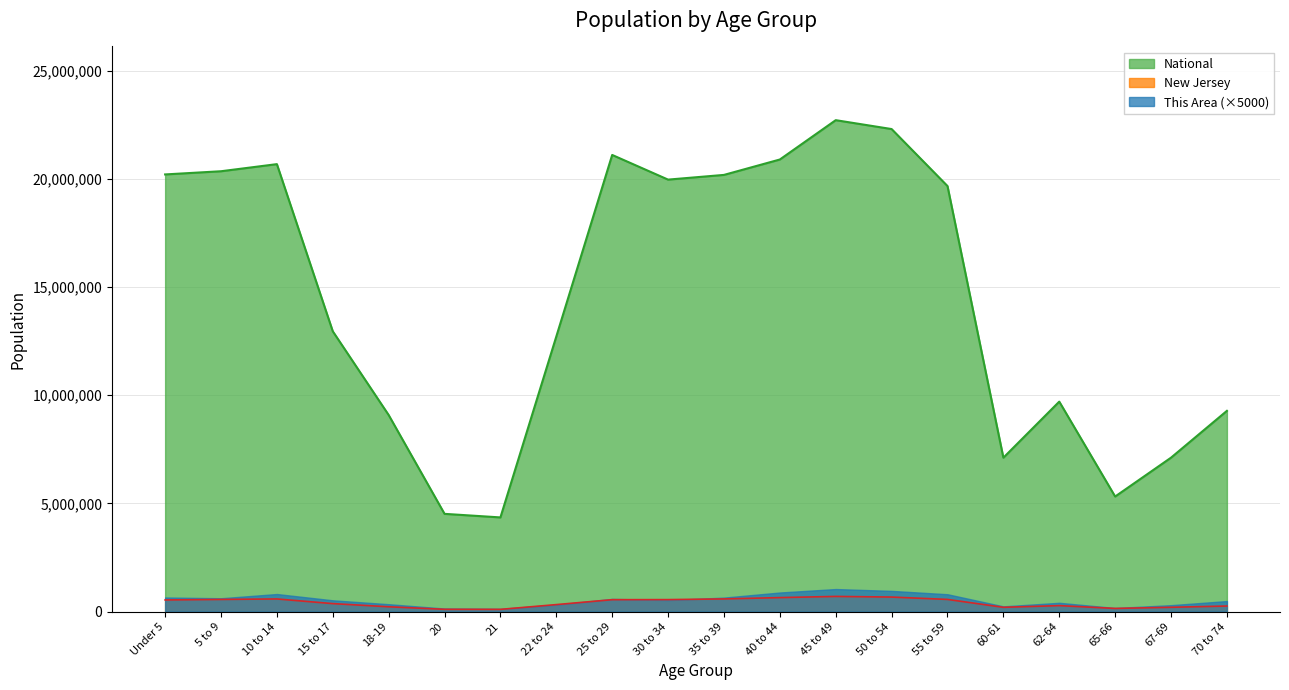

What is the value of the New Jersey point at the 13th from the left?

704516